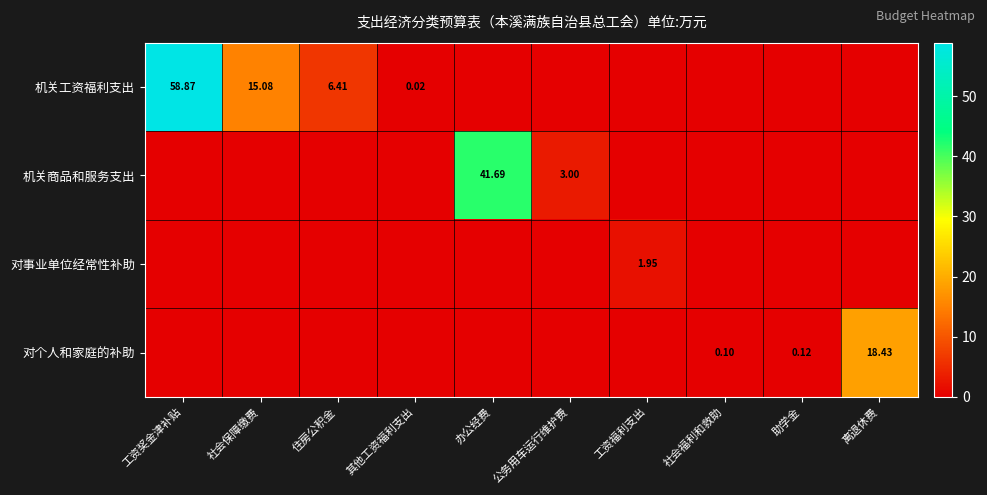

True or false: 机关工资福利支出 has a value of 7.0 at 社会保障缴费.

False